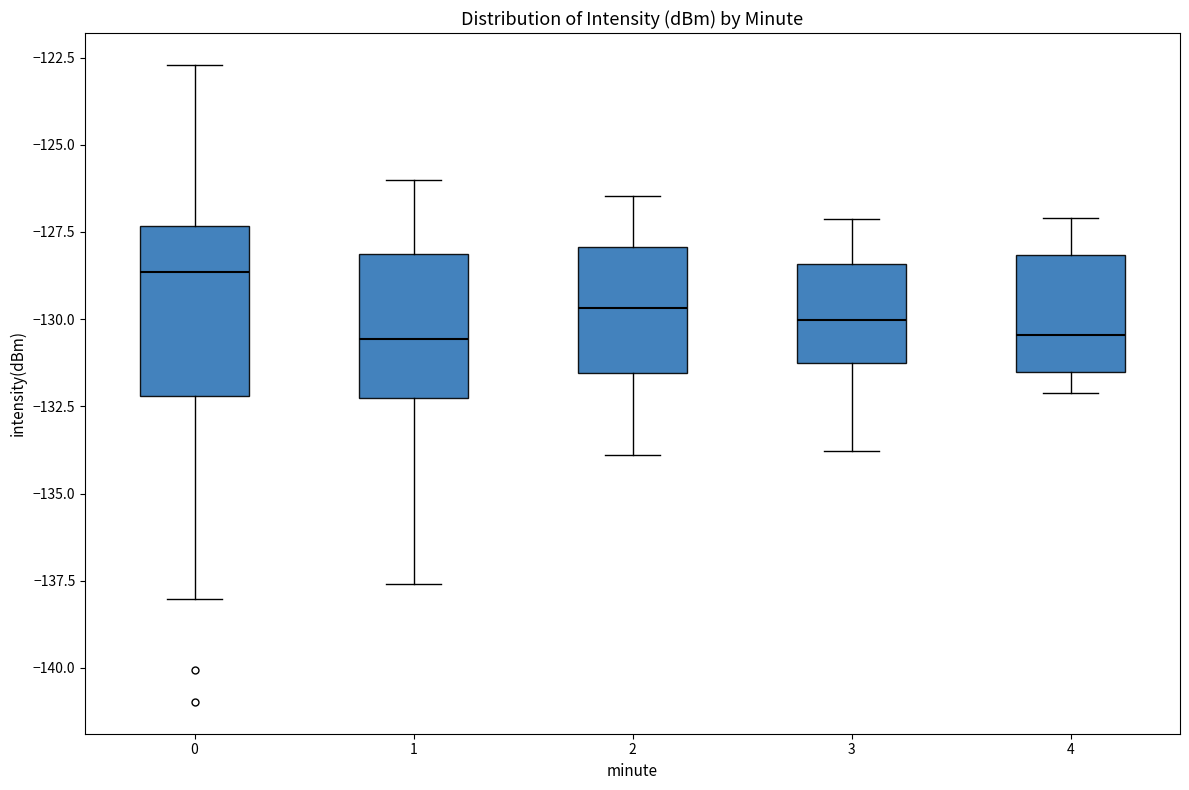

Reading left to right, transcribe this box plot: for each box, give where its median line is, the range the box spans, and where its two whiskers end, as read against the y-axis. The values are not printed on the chart, so give them approximately, as read against the axis.

0: median -128.5, box -132.0 to -127.5, whiskers -138.0 to -122.5
1: median -130.5, box -132.5 to -128.0, whiskers -137.5 to -126.0
2: median -129.5, box -131.5 to -128.0, whiskers -134.0 to -126.5
3: median -130.0, box -131.5 to -128.5, whiskers -134.0 to -127.0
4: median -130.5, box -131.5 to -128.0, whiskers -132.0 to -127.0